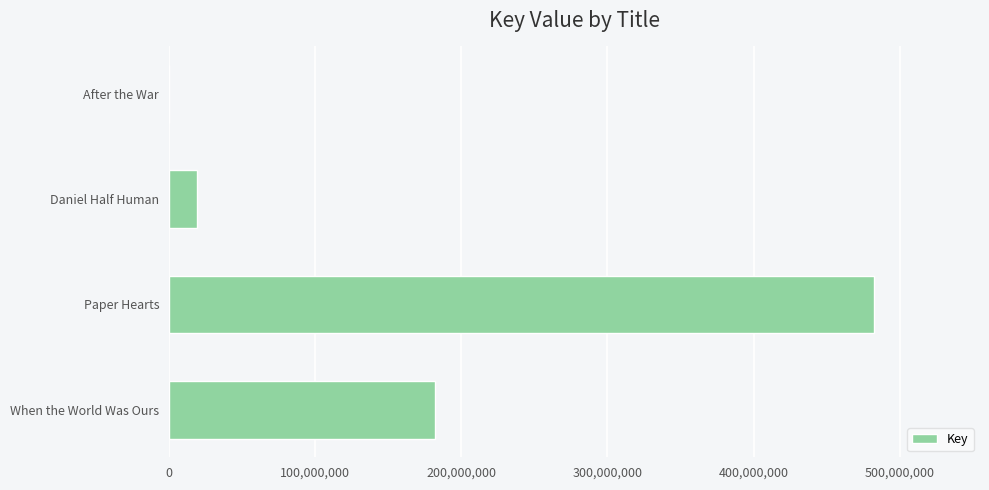

Which has a higher value, Daniel Half Human or When the World Was Ours?

When the World Was Ours